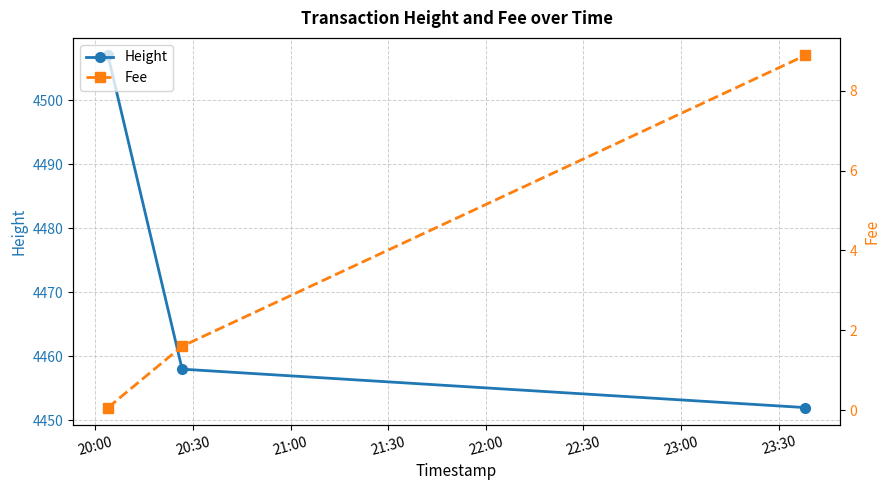

What is the value of the Fee point at the 3rd from the left?

8.9